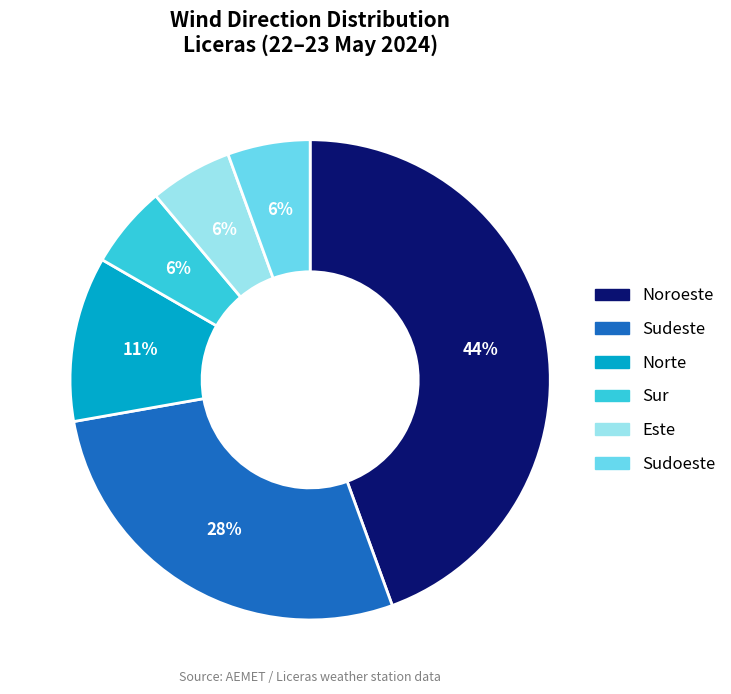

What is the ratio of the value at Norte to the value at Sudeste?

0.4